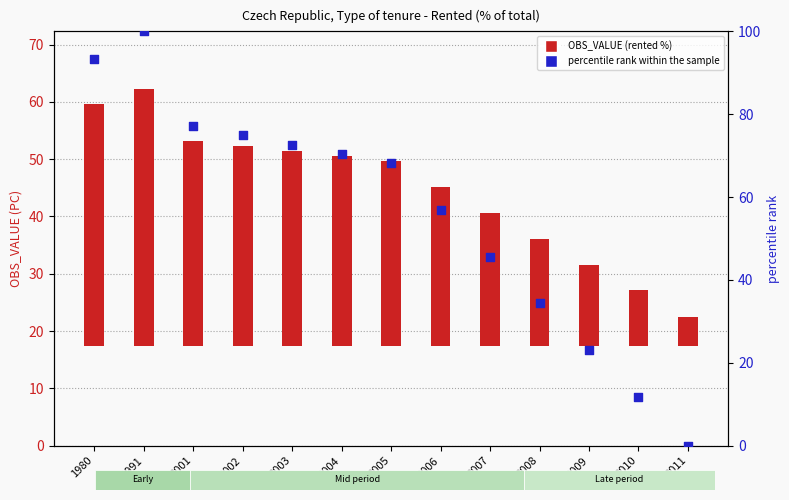

At how many categories does at least one series exceed 45?

9